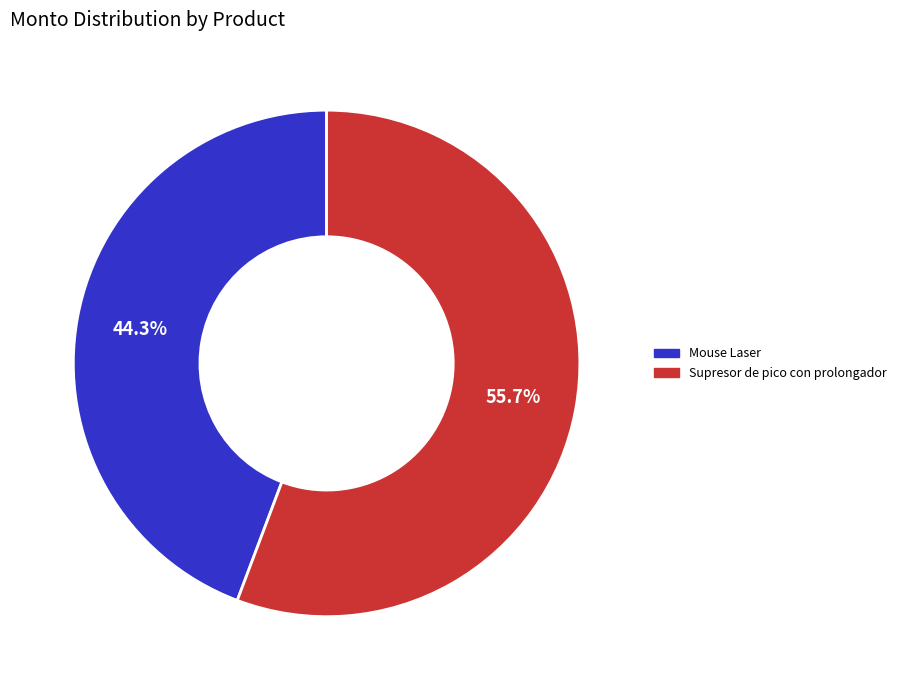

Is there any slice that represents more than half of the pie?

Yes